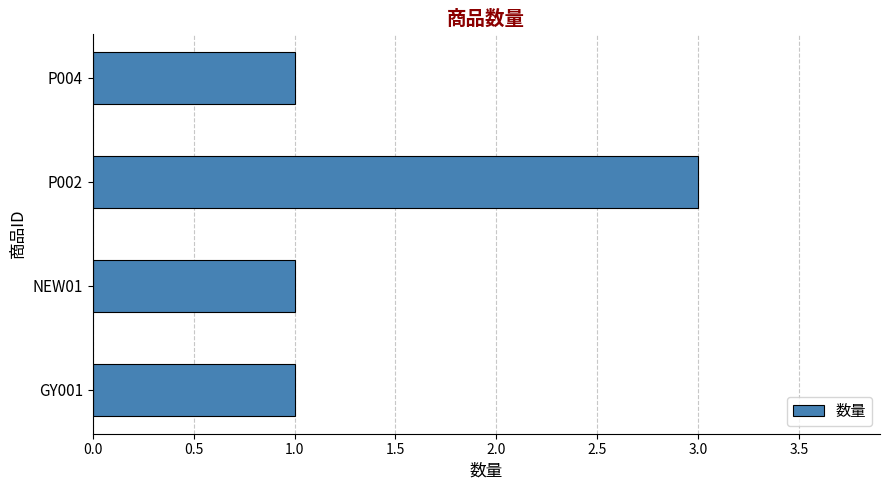

What is the sum of all values?

6